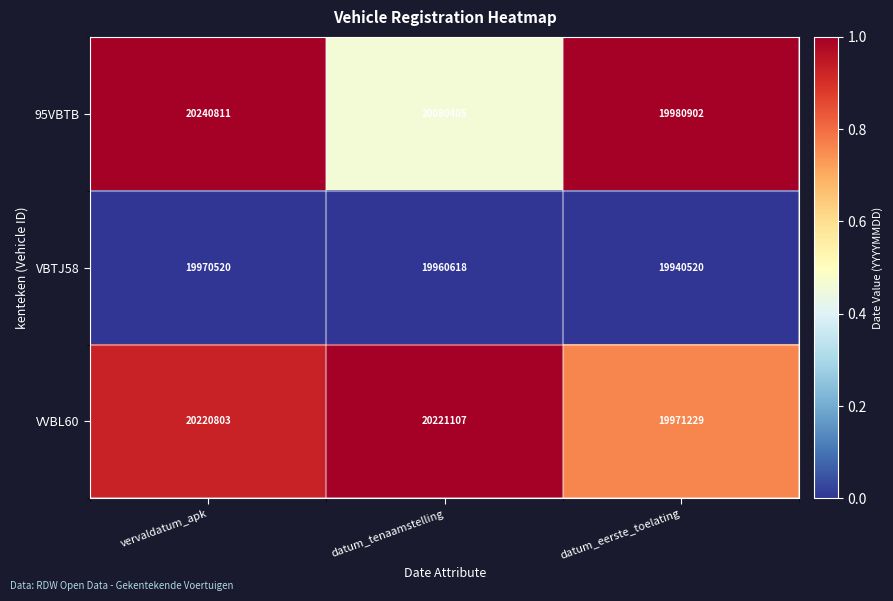

Reading left to right, what are all the values shown in this chart?

95VBTB: vervaldatum_apk=20240811	datum_tenaamstelling=20080405	datum_eerste_toelating=19980902
VBTJ58: vervaldatum_apk=19970520	datum_tenaamstelling=19960618	datum_eerste_toelating=19940520
VVBL60: vervaldatum_apk=20220803	datum_tenaamstelling=20221107	datum_eerste_toelating=19971229